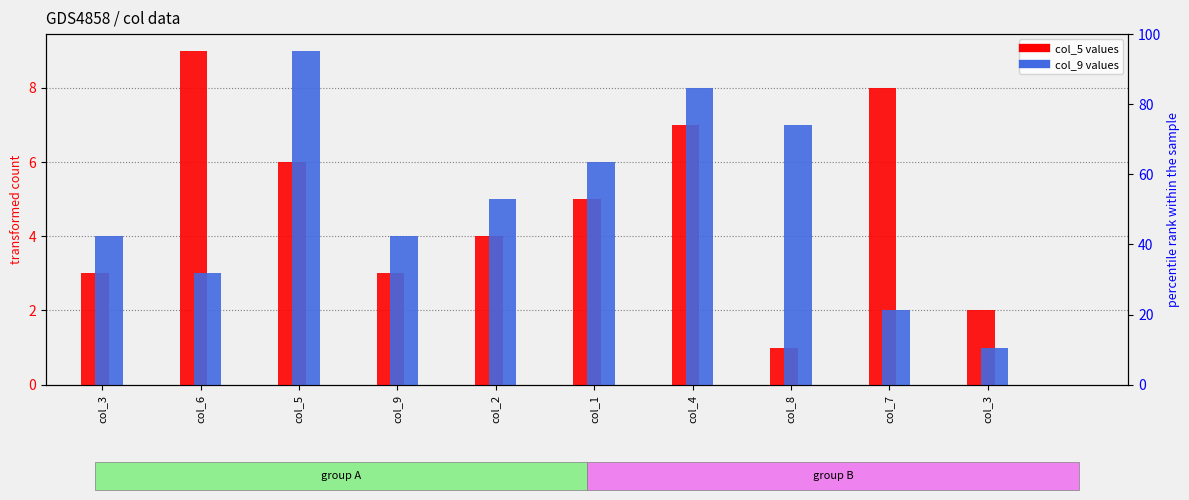

Reading right to left, extract all data points from this chart.

col_5: 2	8	1	7	5	4	3	6	9	3
col_9: 1	2	7	8	6	5	4	9	3	4